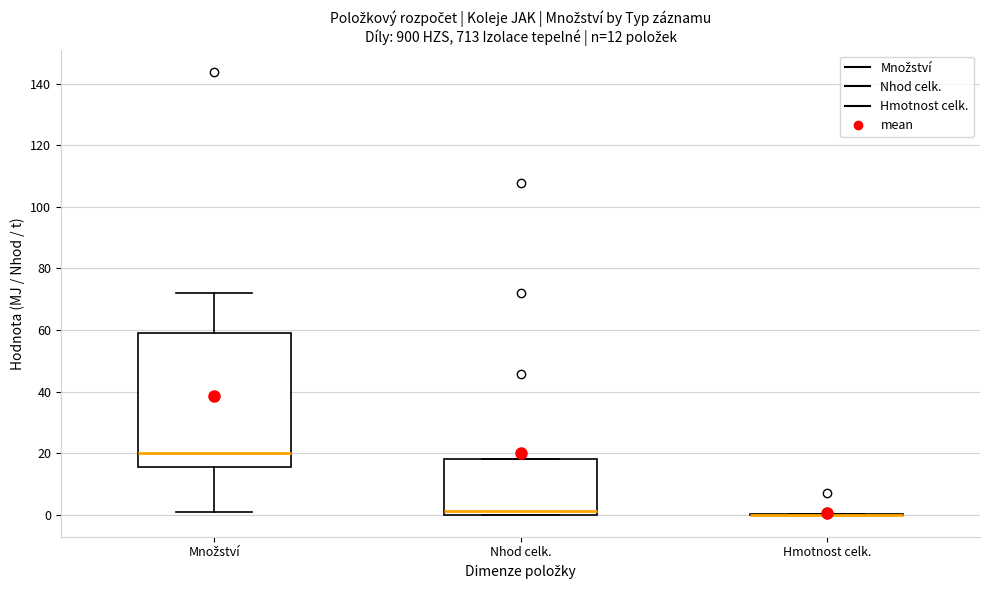

Which box is the tallest, from its lower edge to its upper edge?

Množství